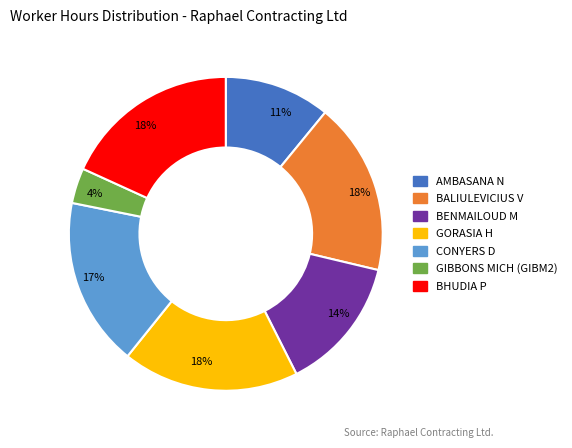

Does any single category account for the majority?

No